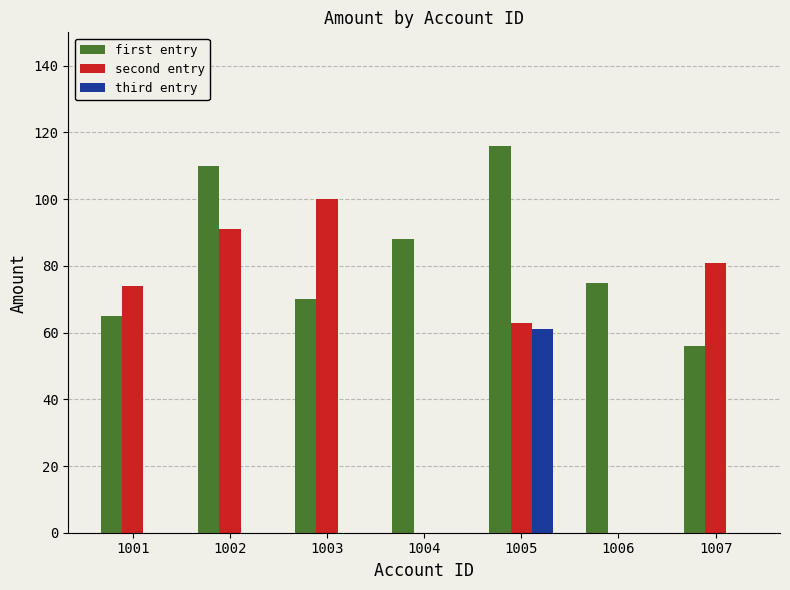

Reading left to right, what are all the values shown in this chart?

first entry: 1001=65	1002=110	1003=70	1004=88	1005=116	1006=75	1007=56
second entry: 1001=74	1002=91	1003=100	1004=0	1005=63	1006=0	1007=81
third entry: 1001=0	1002=0	1003=0	1004=0	1005=61	1006=0	1007=0